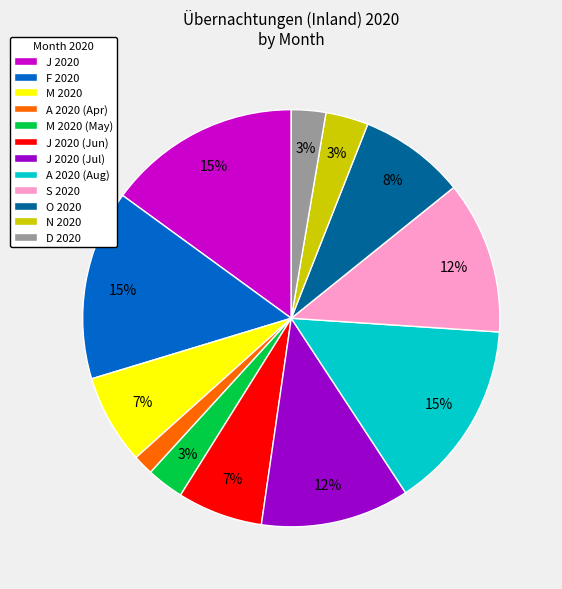

To the nearest percent, what is the difference between the largest and smallest slice percentages?

13%